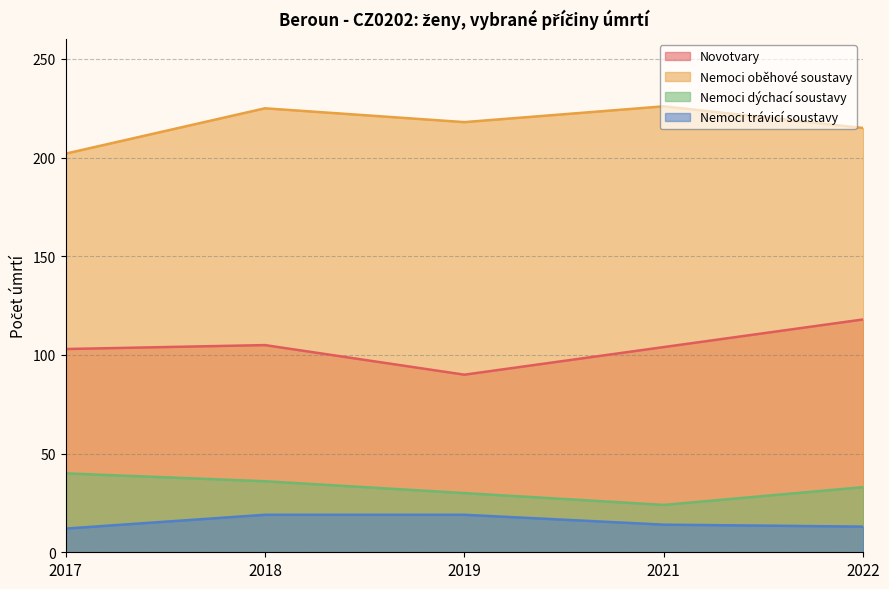

Which series has the largest total across all categories?

Nemoci oběhové soustavy